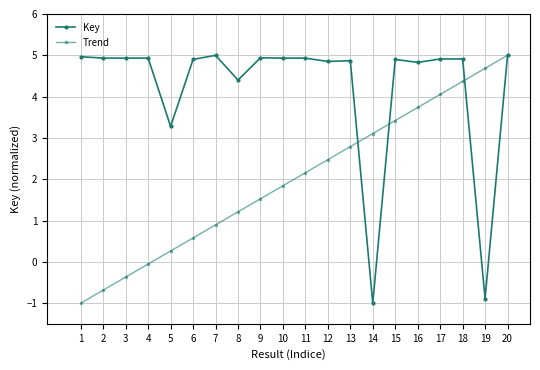

At which category does Key reach its first local peak?

3